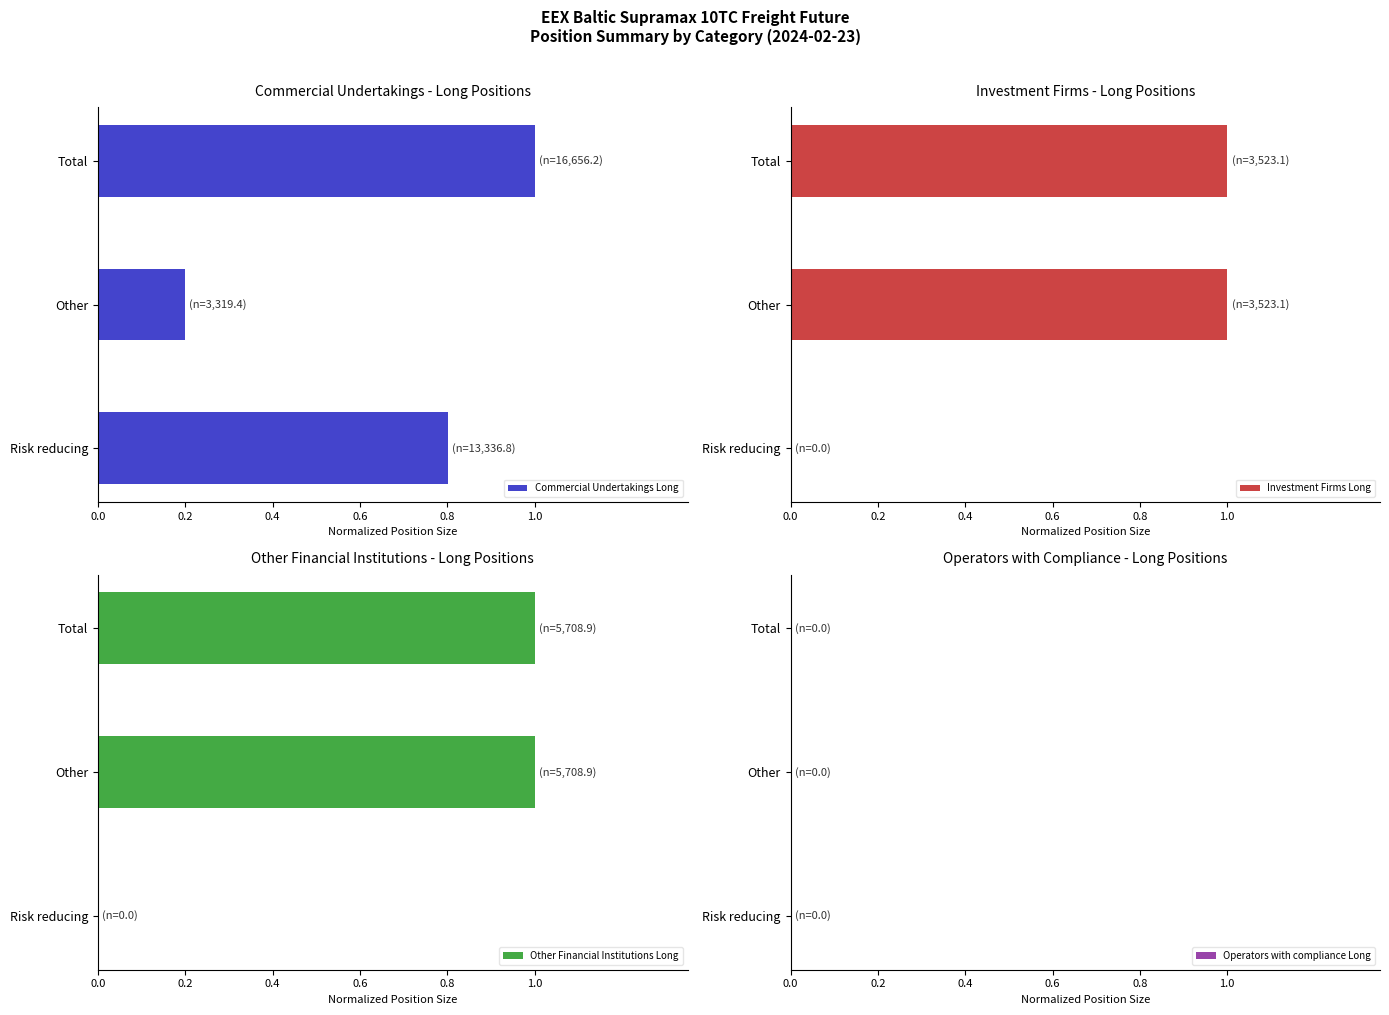

Is it true that Commercial Undertakings Long equals 0.6 at Total?

False